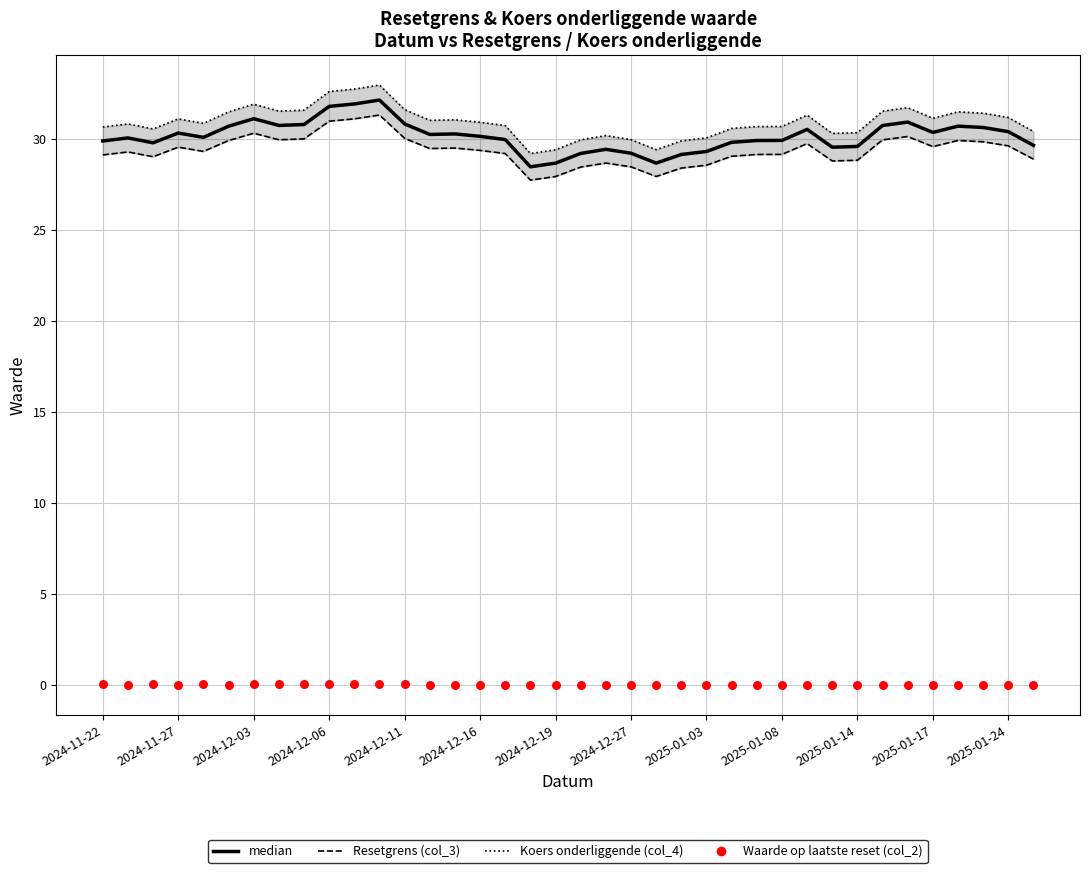

What is the total value across all series at 14?

90.9